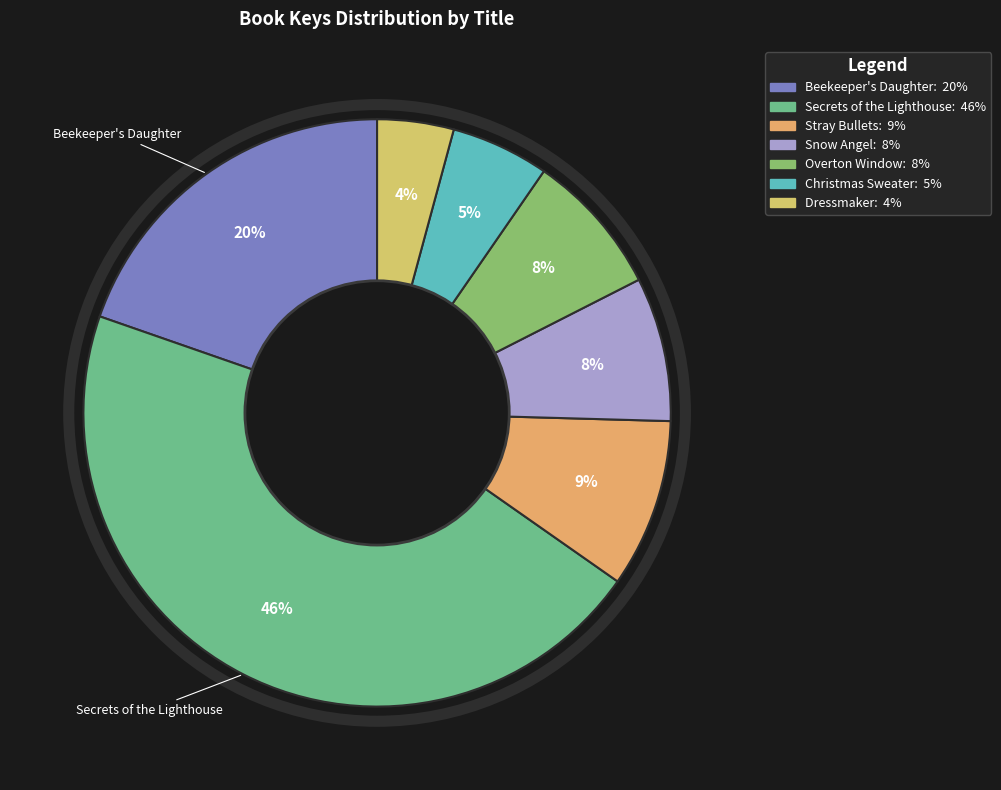

How many slices are in this pie chart?

7